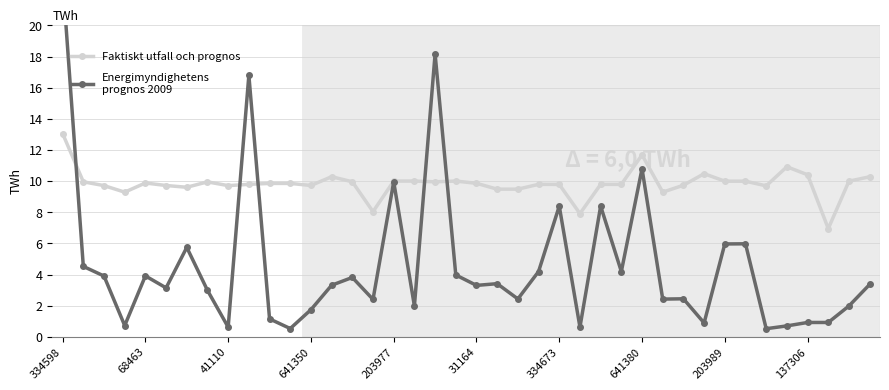

True or false: Faktiskt utfall och prognos has a value of 10.0 at 33.

True